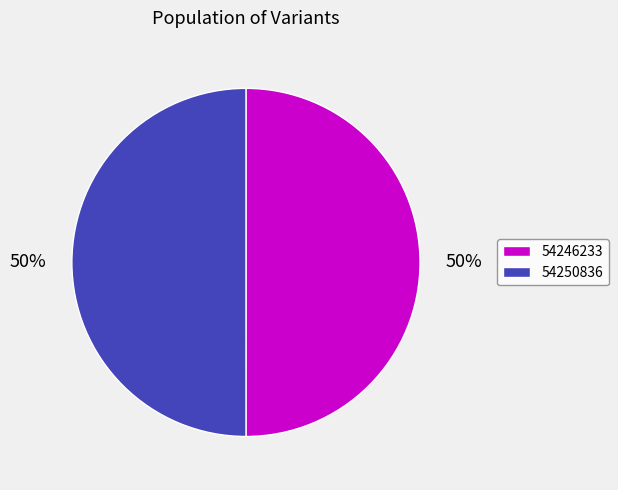

Do 54250836 and 54246233 together represent more than half of the pie?

Yes